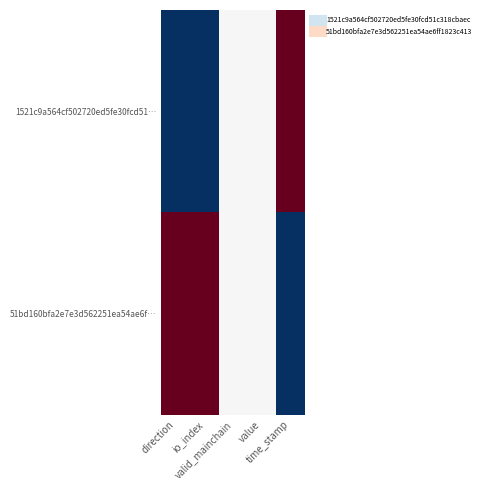

Reading right to left, list all the values displayed in this chart.

1521c9a564cf502720ed5fe30fcd51…: time_stamp=1.0	value=0.5	valid_mainchain=0.5	io_index=0.0	direction=0.0
51bd160bfa2e7e3d562251ea54ae6f…: time_stamp=0.0	value=0.5	valid_mainchain=0.5	io_index=1.0	direction=1.0